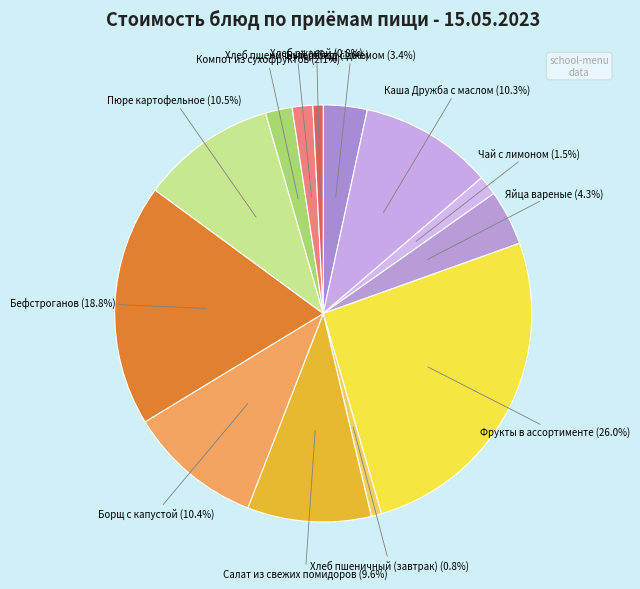

What is the smallest slice in the pie chart?

Хлеб пшеничный (завтрак)